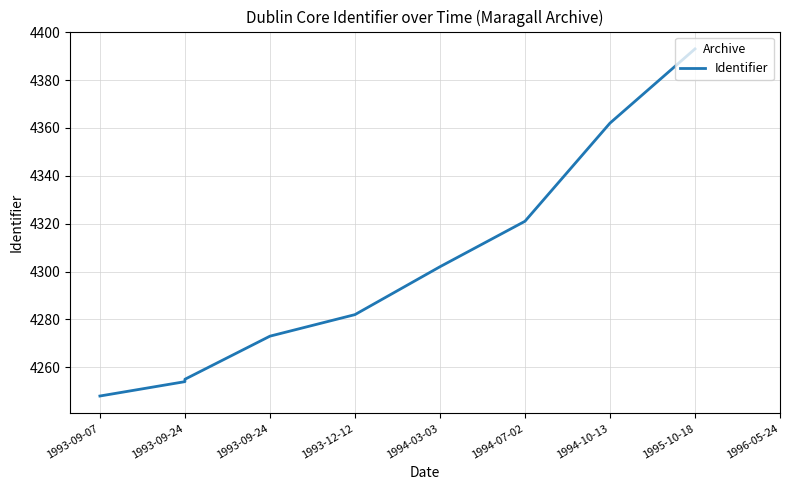

The value at 1994-10-13 is 6334. True or false?

False